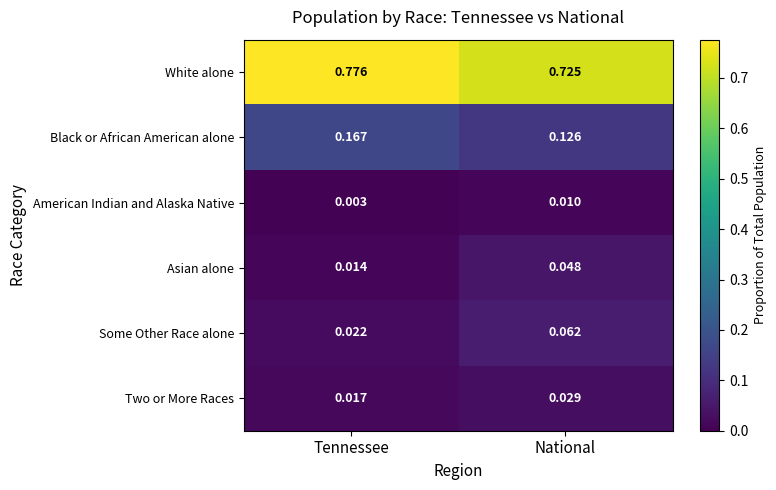

Which category has the lowest value across all series?

Tennessee